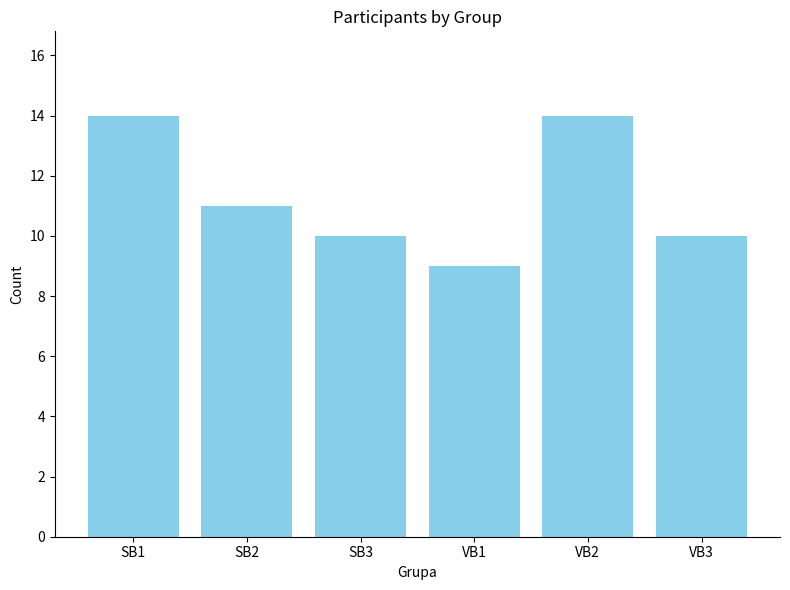

What is the label of the 5th bar from the right?

SB2